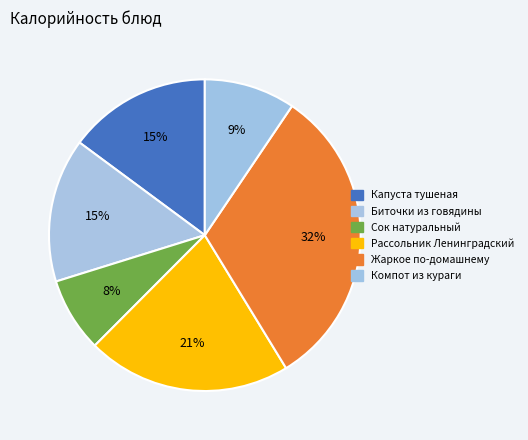

To the nearest percent, what is the difference between the largest and smallest slice percentages?

24%